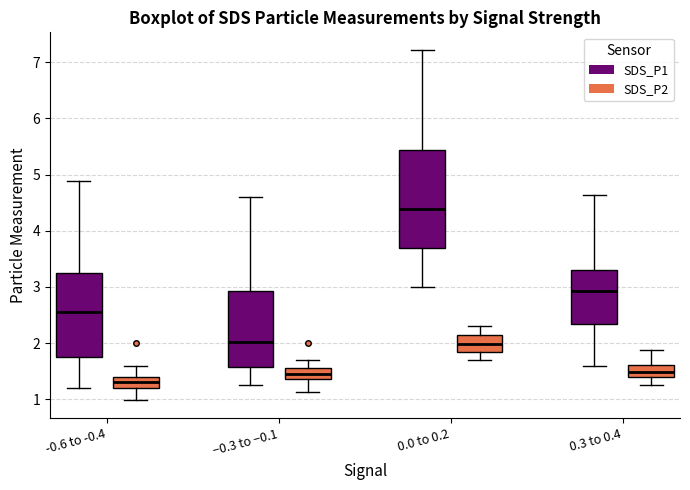

Which box is the tallest, from its lower edge to its upper edge?

0.0 to 0.2 (SDS_P1)